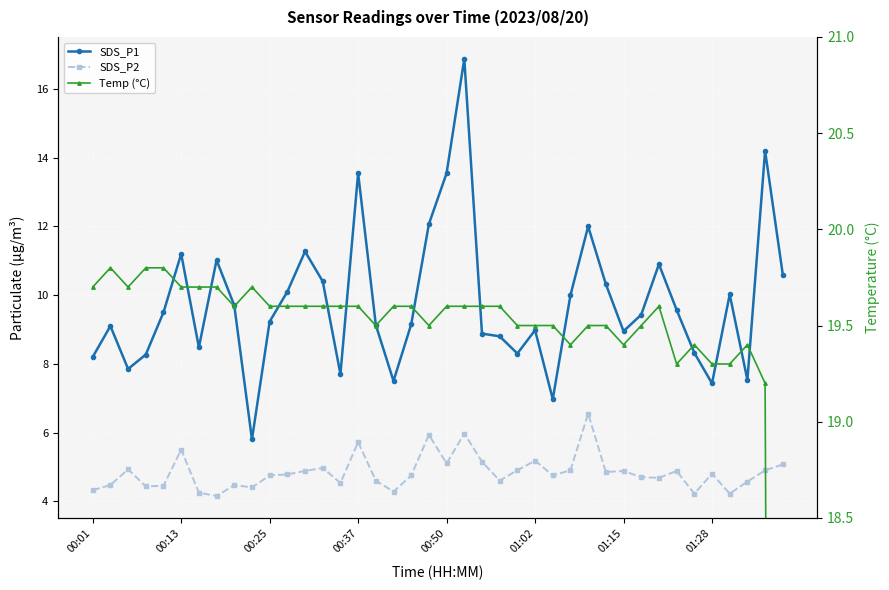

Which series has the largest total across all categories?

Temp (°C)